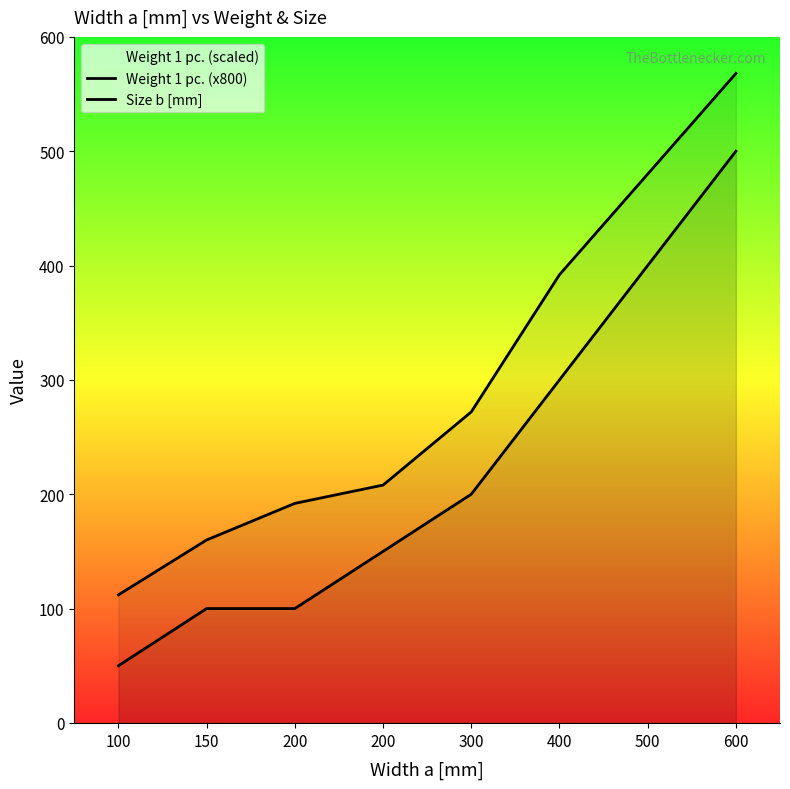

What is the sum of all Size b [mm] values?

1800.0